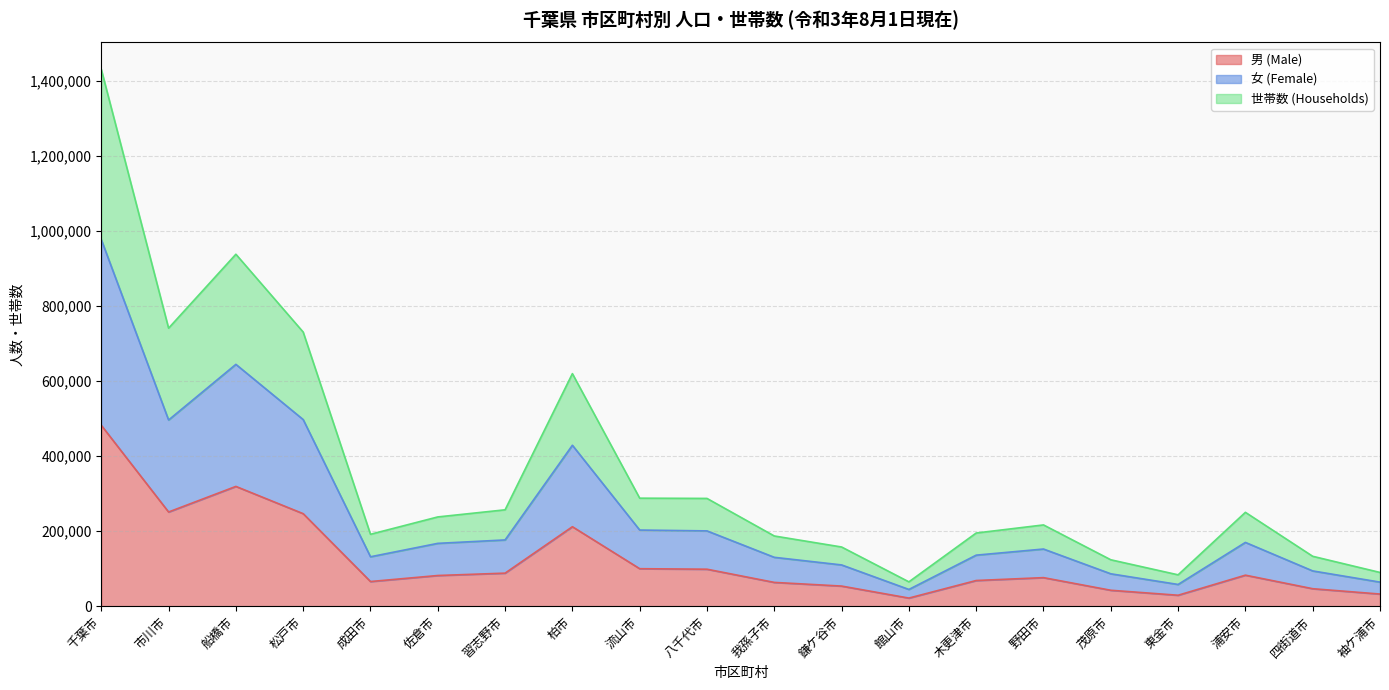

Reading left to right, extract all data points from this chart.

男 (Male): 千葉市=482397	市川市=251113	船橋市=319372	松戸市=246670	成田市=65703	佐倉市=81767	習志野市=88084	柏市=211891	流山市=99941	八千代市=98576	我孫子市=63398	鎌ケ谷市=53604	館山市=21598	木更津市=68428	野田市=76098	茂原市=42427	東金市=29147	浦安市=82680	四街道市=46563	袖ケ浦市=32333
女 (Female): 千葉市=977579	市川市=496475	船橋市=644869	松戸市=497611	成田市=131748	佐倉市=167518	習志野市=176632	柏市=429120	流山市=203018	八千代市=200749	我孫子市=130300	鎌ケ谷市=109996	館山市=44595	木更津市=136078	野田市=152392	茂原市=86337	東金市=57891	浦安市=170041	四街道市=94022	袖ケ浦市=64142
世帯数 (Households): 千葉市=1431635	市川市=741371	船橋市=938555	松戸市=730975	成田市=191708	佐倉市=237989	習志野市=256994	柏市=620131	流山市=288021	八千代市=287337	我孫子市=187189	鎌ケ谷市=157806	館山市=64877	木更津市=195114	野田市=216670	茂原市=123715	東金市=83583	浦安市=250274	四街道市=133033	袖ケ浦市=89941